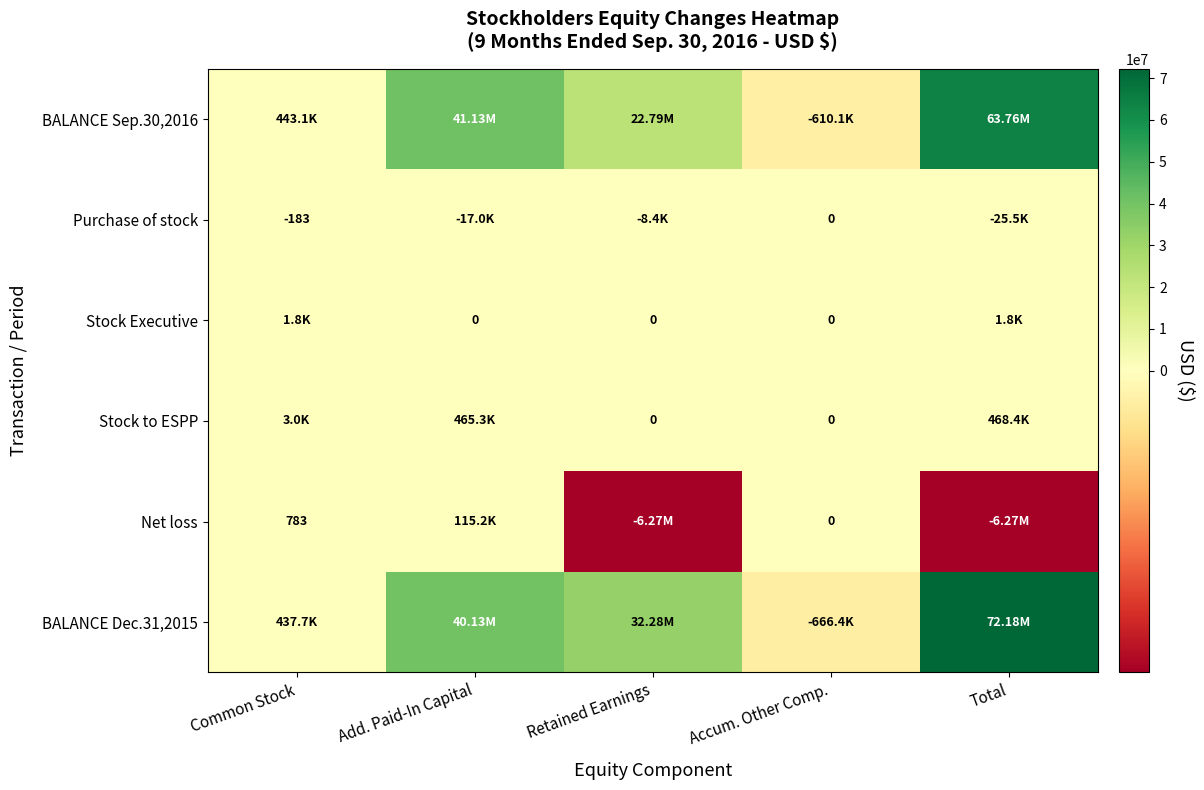

Count the number of data series in this chart.

6